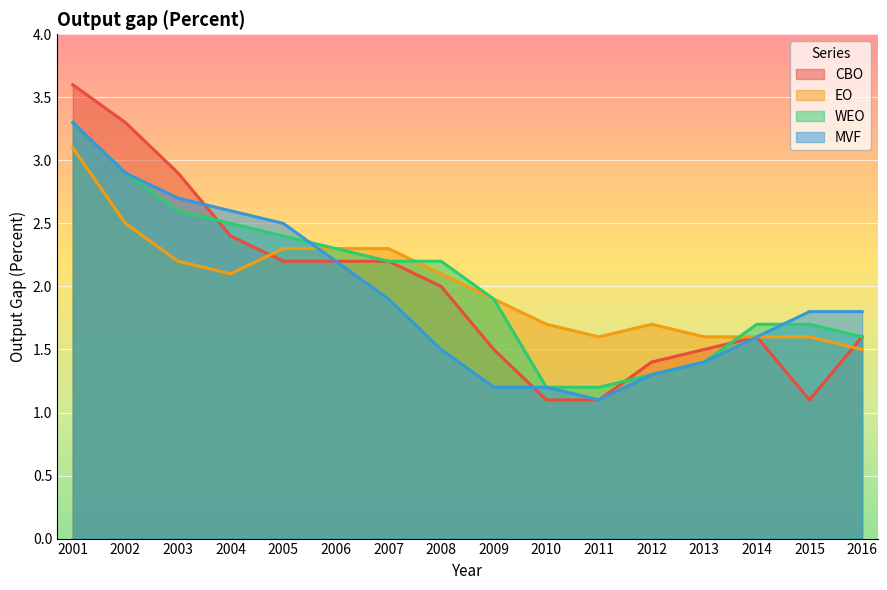

What is the approximate value of EO at 2011?

1.6